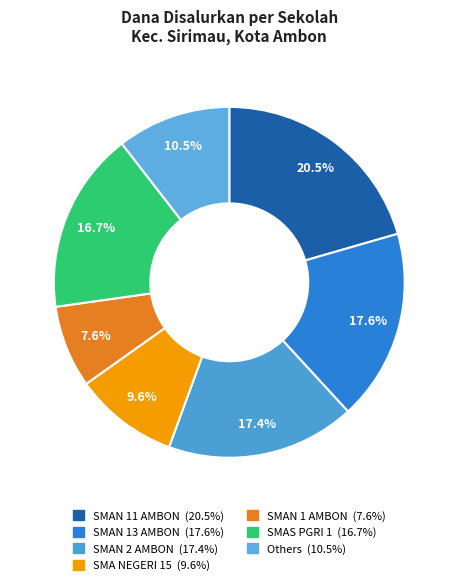

How many slices are in this pie chart?

7